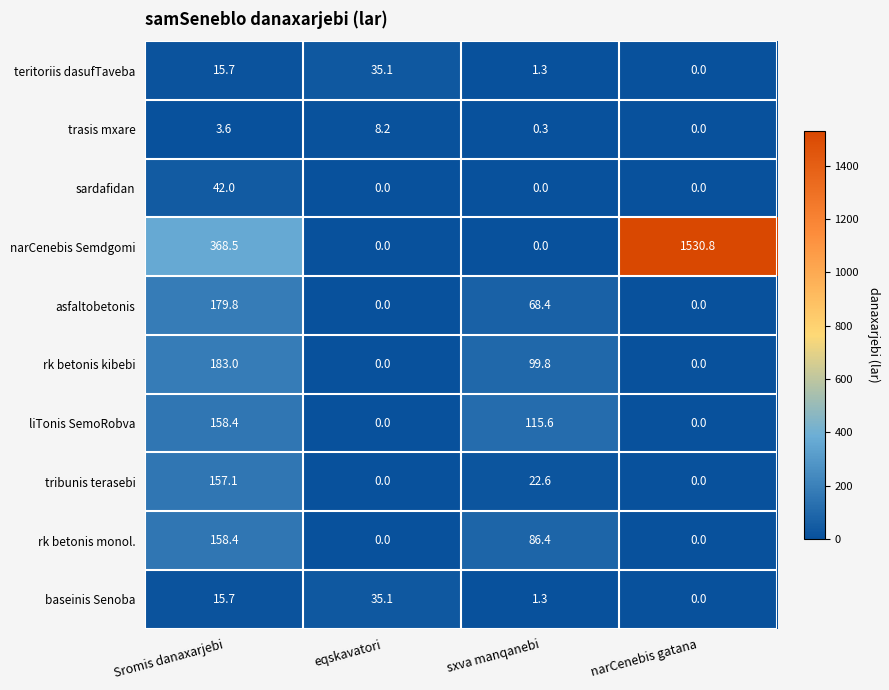

Which series has the widest spread of values?

narCenebis Semdgomi